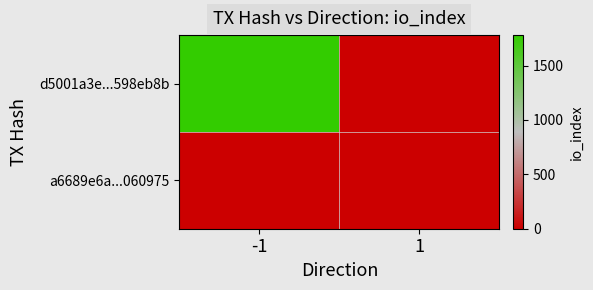

Which series has the widest spread of values?

d5001a3e...598eb8b